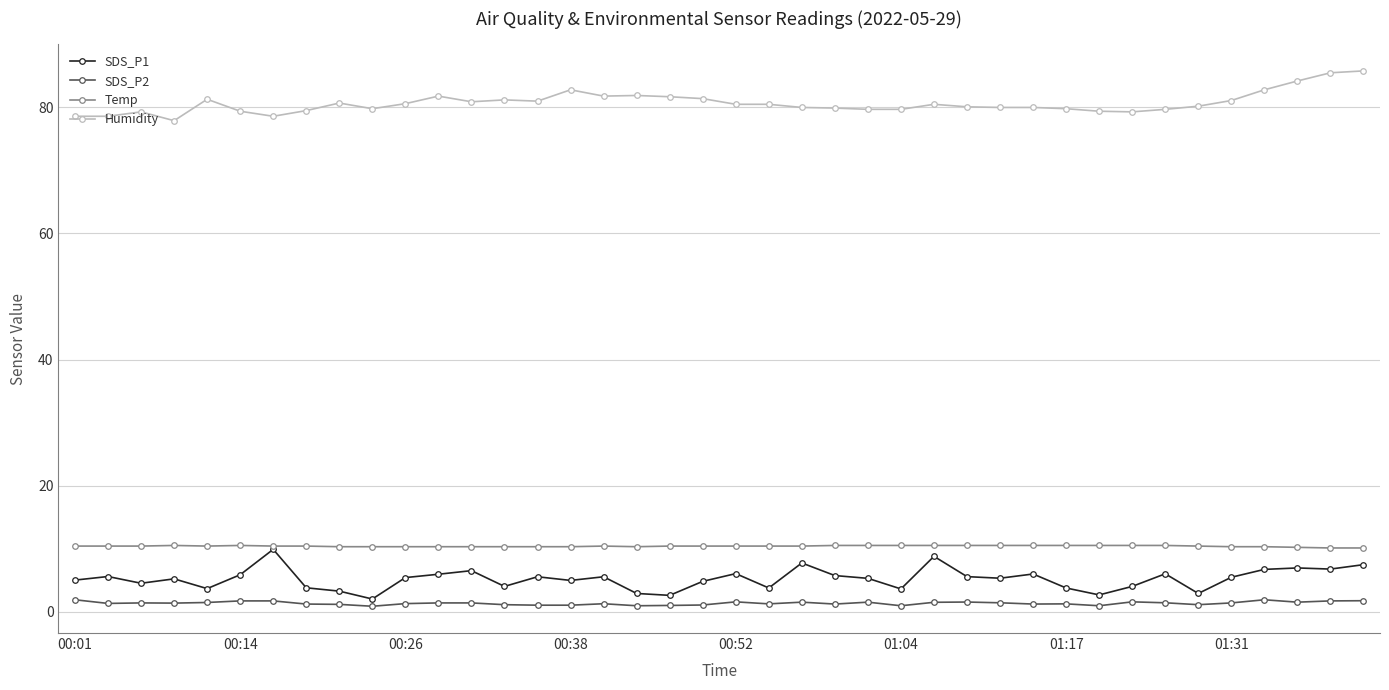

What is the value of the Humidity point at the 31st from the left?

79.8